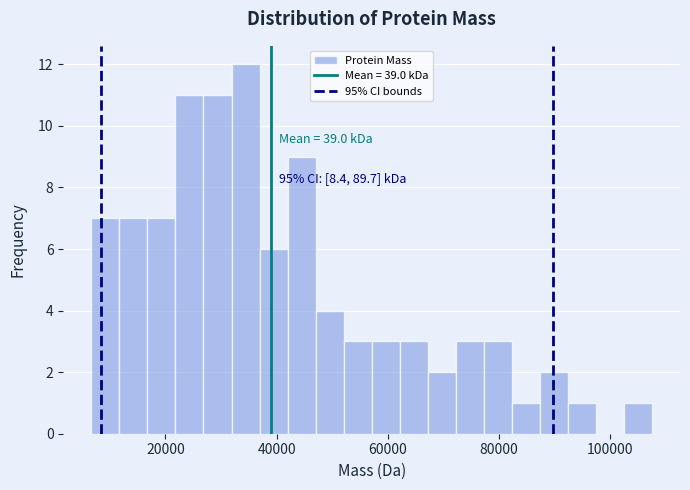

Read against the x-axis, roughly where is the centre of the tallest bar?

34000